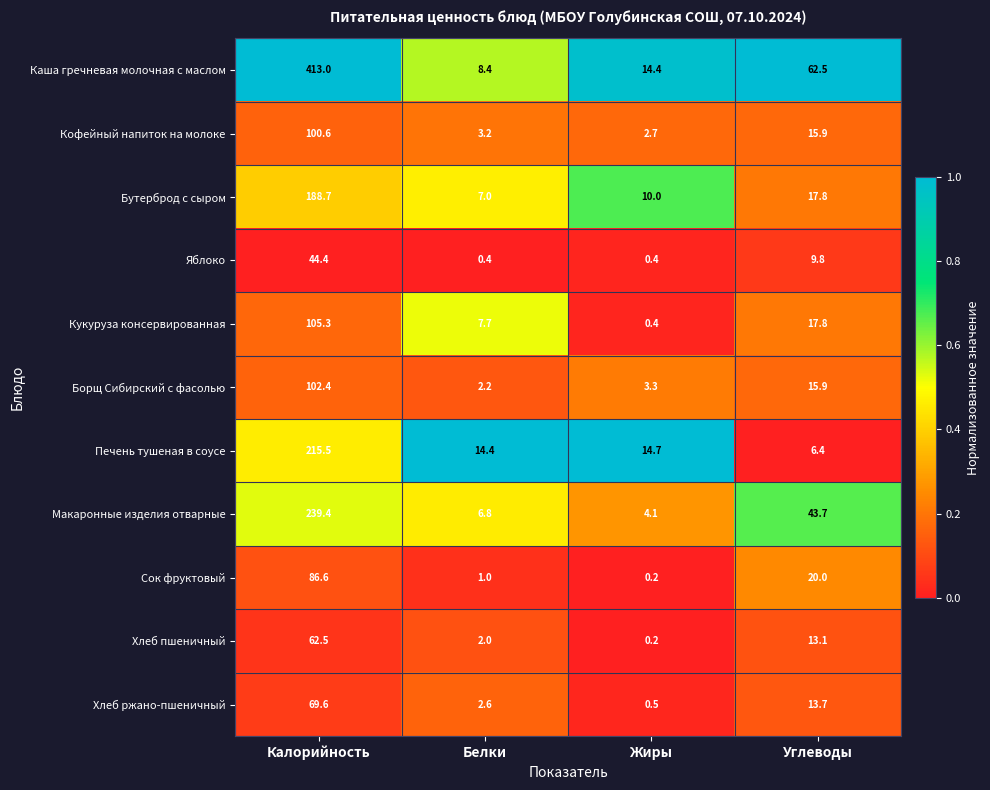

What is the total value across all series at Жиры?

50.9